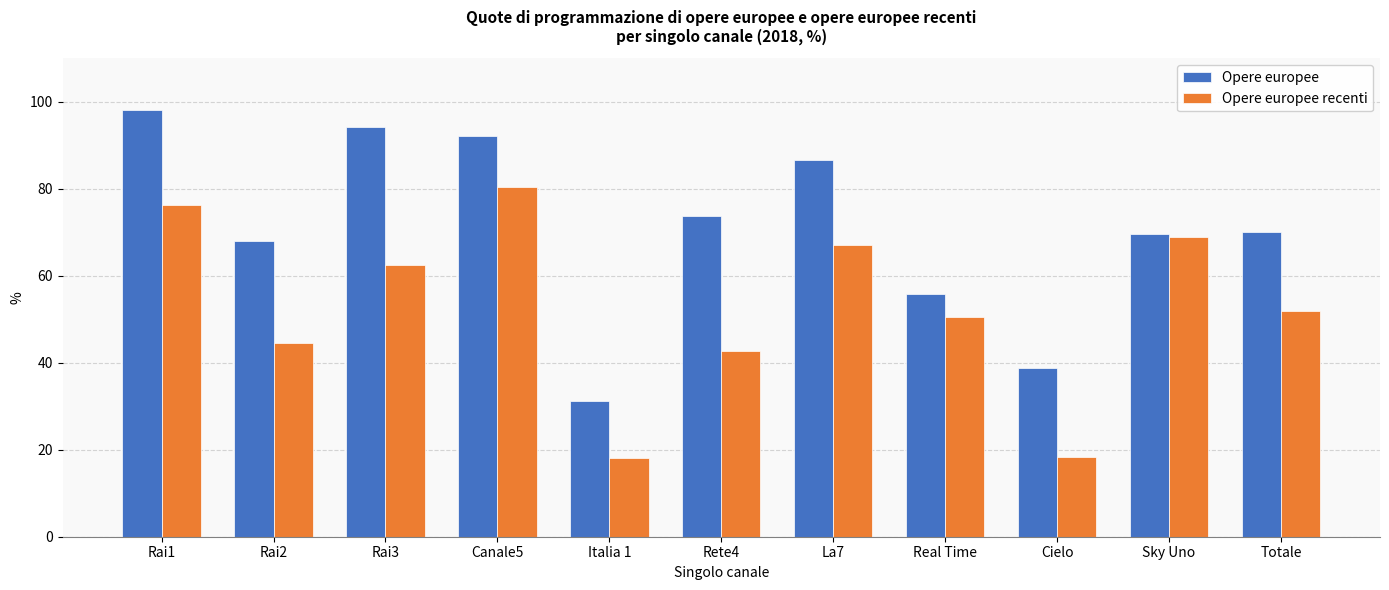

At which label does Opere europee reach its minimum?

Italia 1